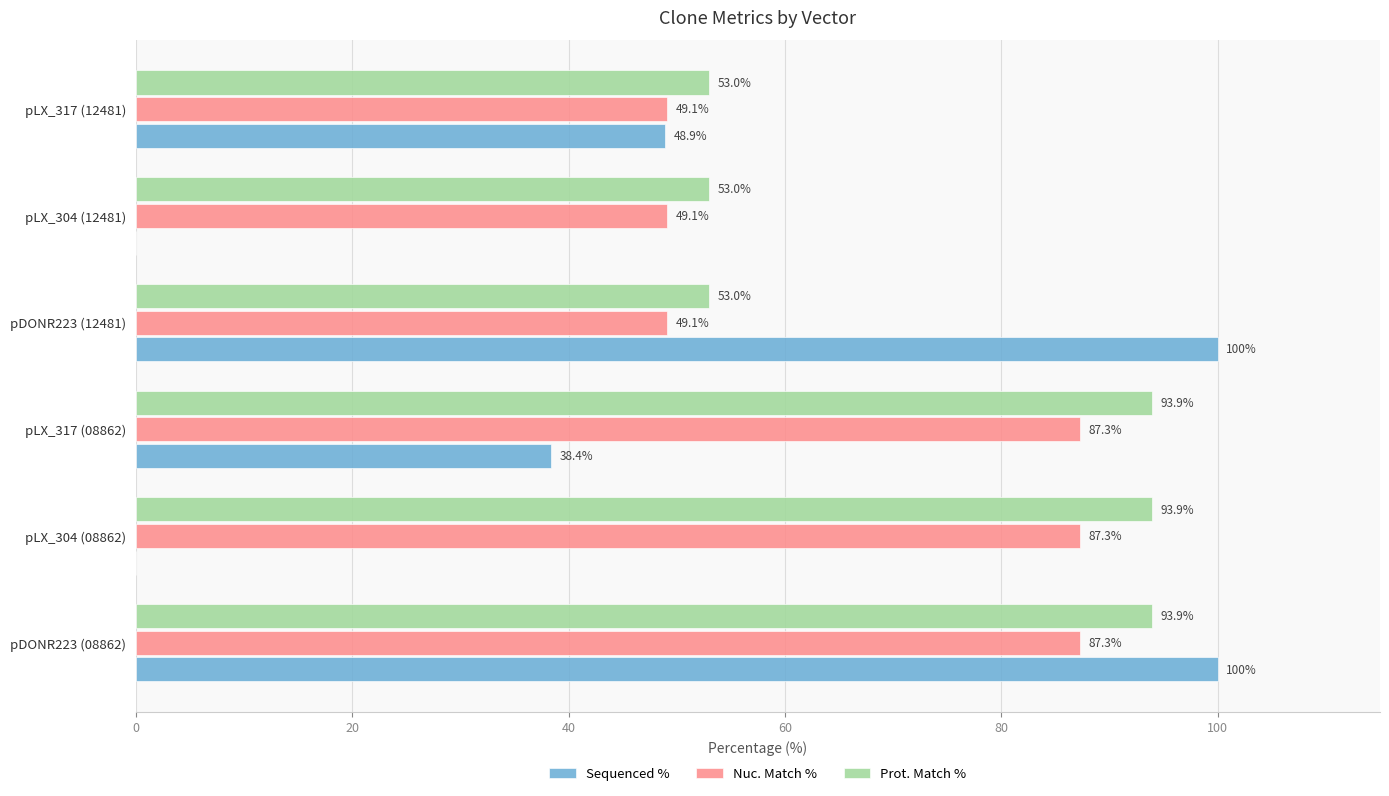

The value of Prot. Match % at pLX_317 (12481) is 53.0. True or false?

True